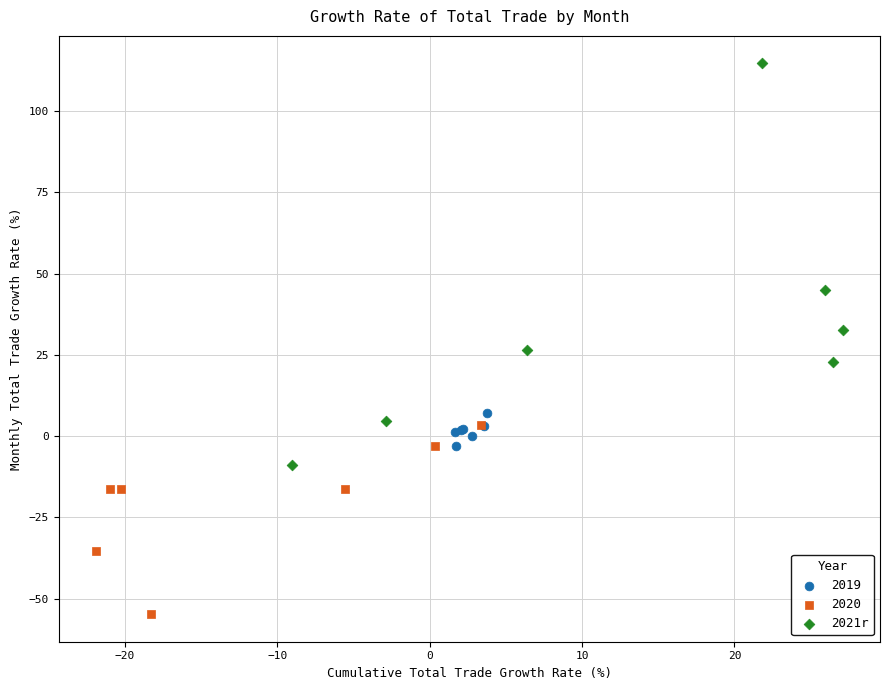

Which series reaches the minimum Y coordinate?

2020